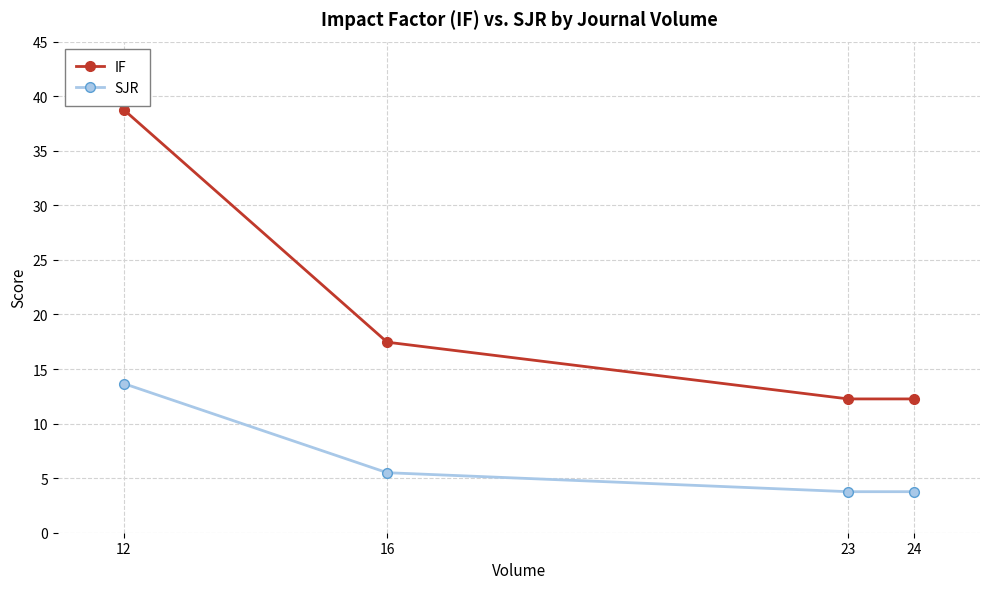

Between 12 and 16, which series saw the biggest shift?

IF